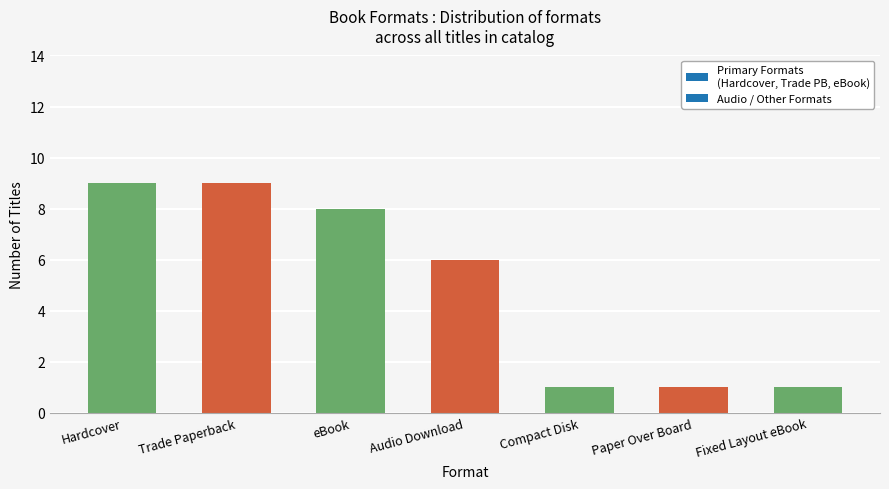

The value at Trade Paperback is 9. True or false?

True